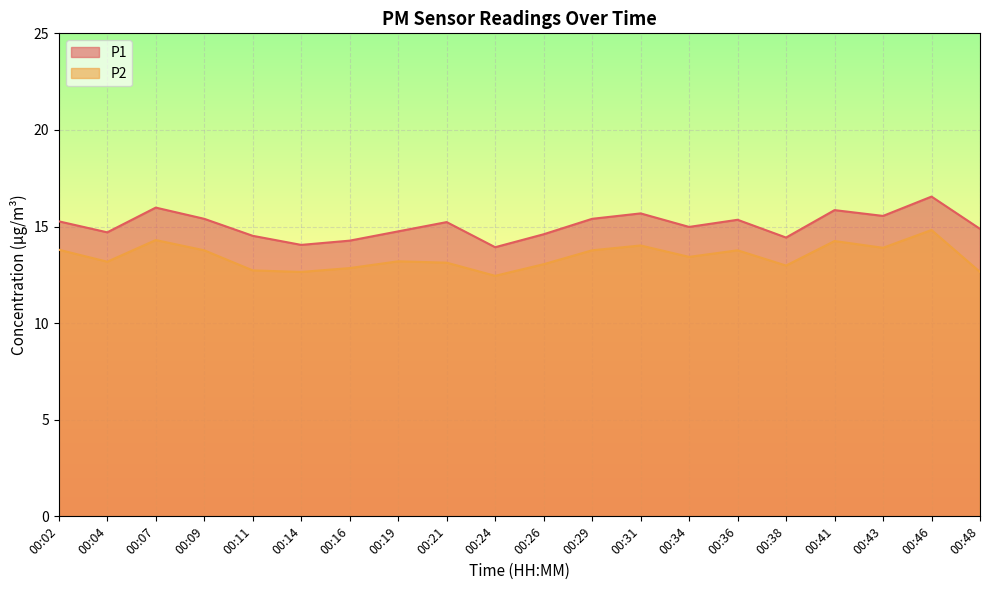

What is the value of the P1 point at the 1st from the left?

15.3